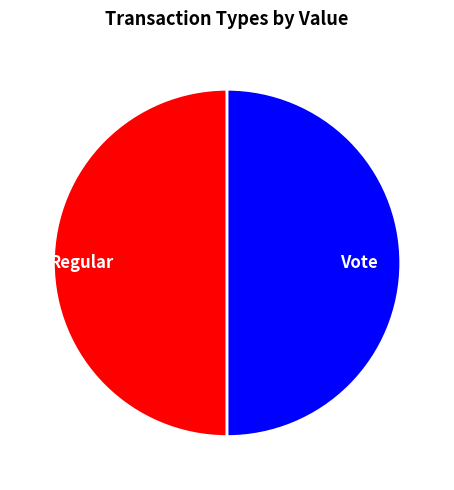

What is the ratio of the value at Regular to the value at Vote?

1.0